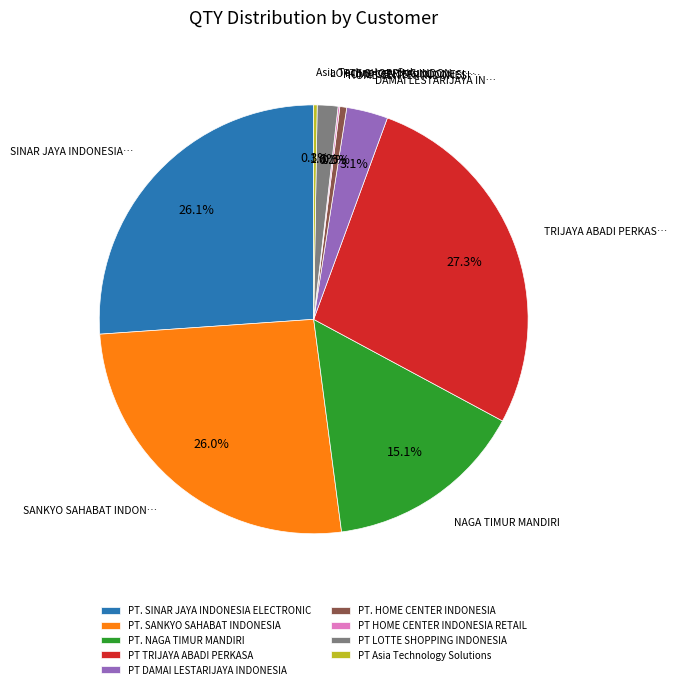

Which category has the biggest portion of the pie?

PT TRIJAYA ABADI PERKASA